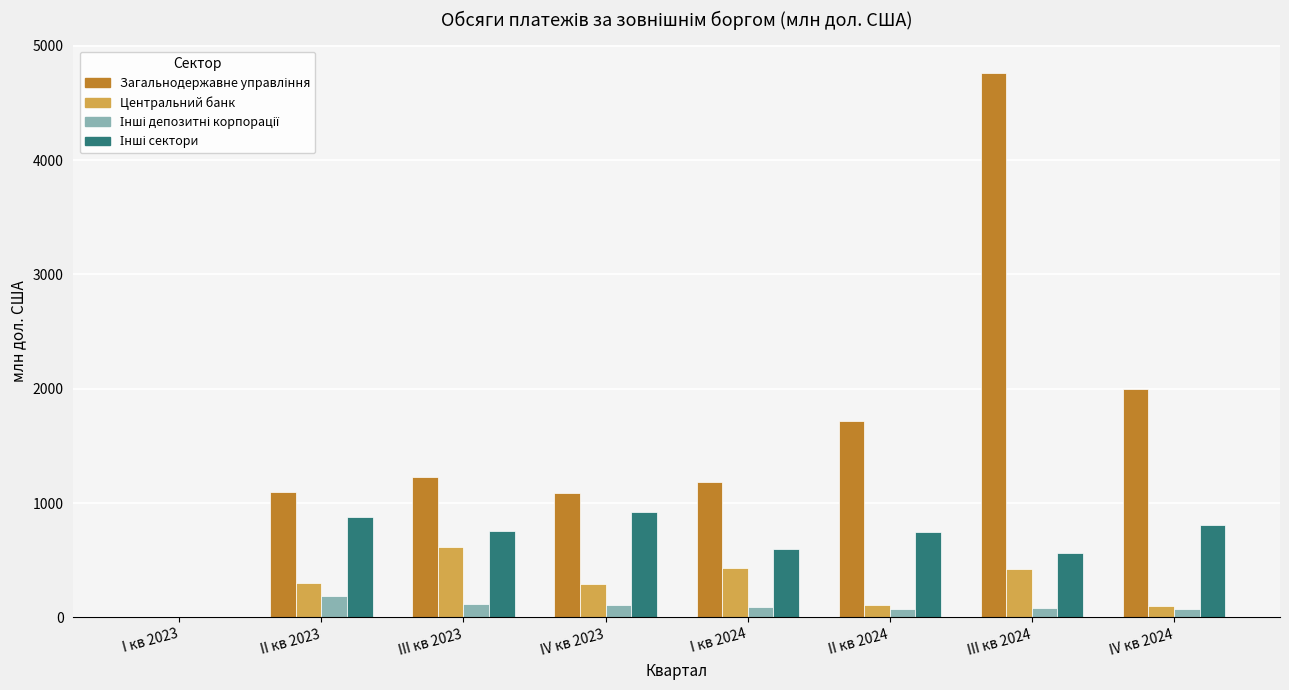

What is the greatest value displayed?

4764.5